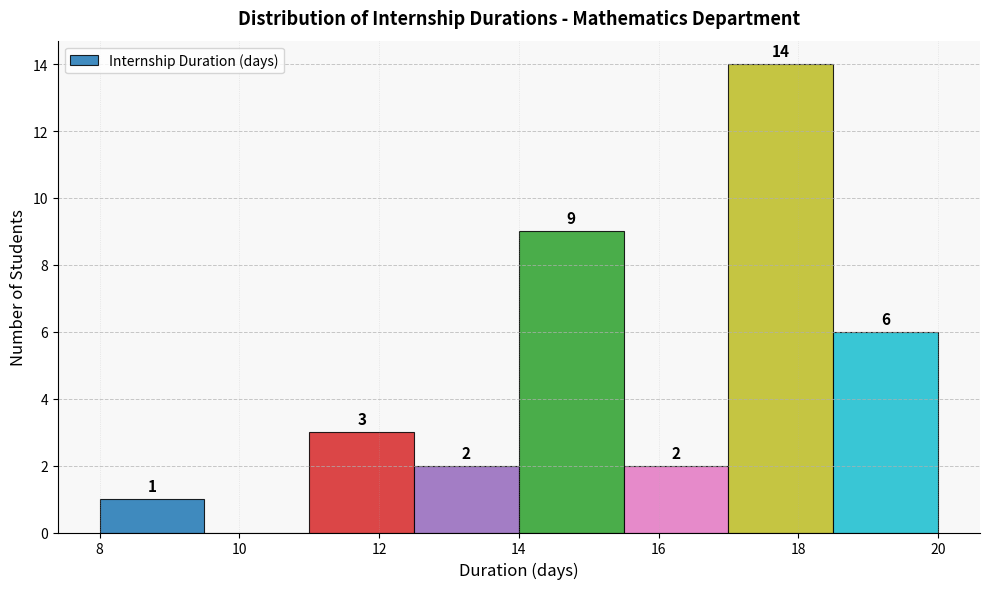

Over which range of the x-axis is the bar tallest?

17.0 to 18.5